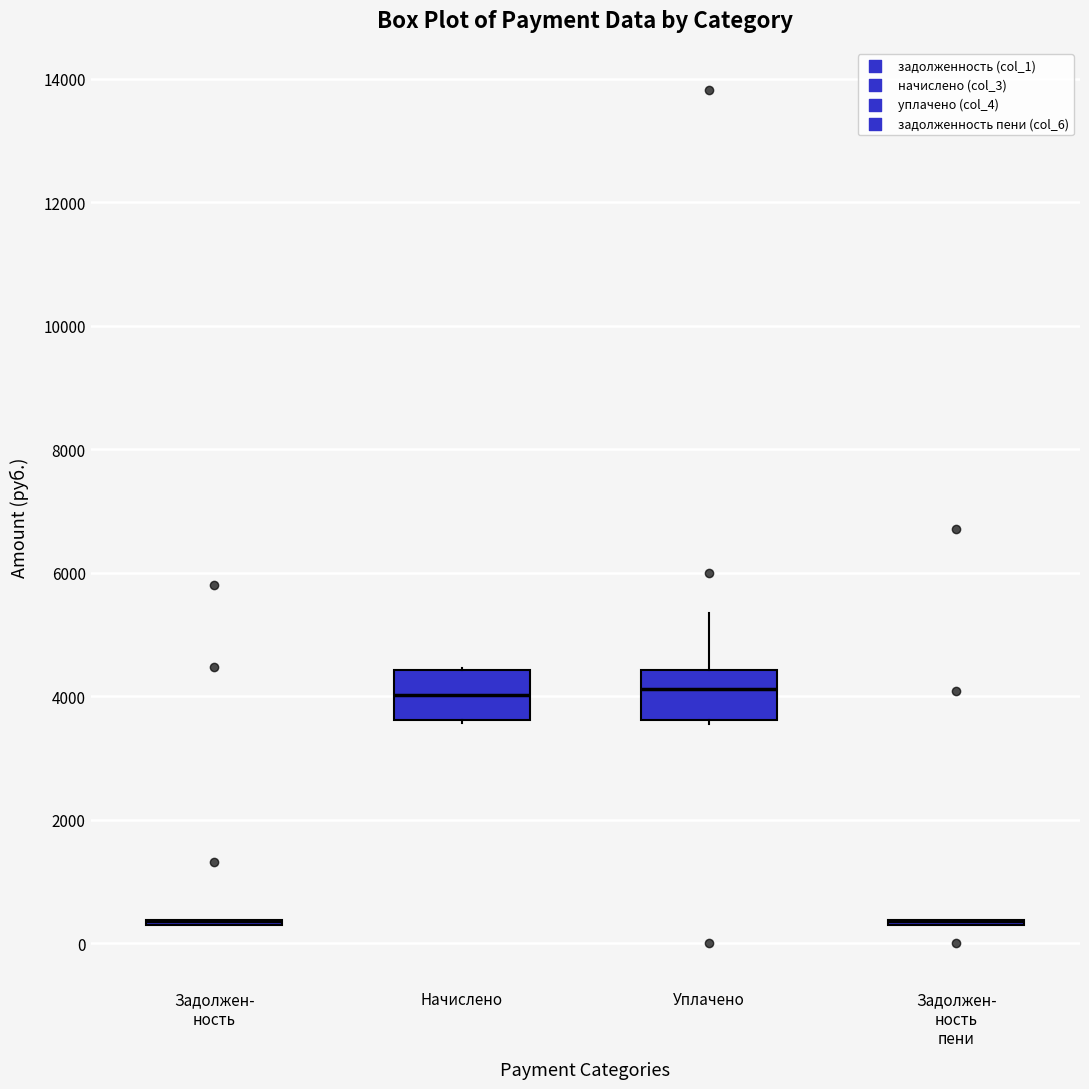

Where does the median line of the box for Начислено sit on the y-axis? The values are not printed on the chart, so give them approximately, as read against the axis.

4000